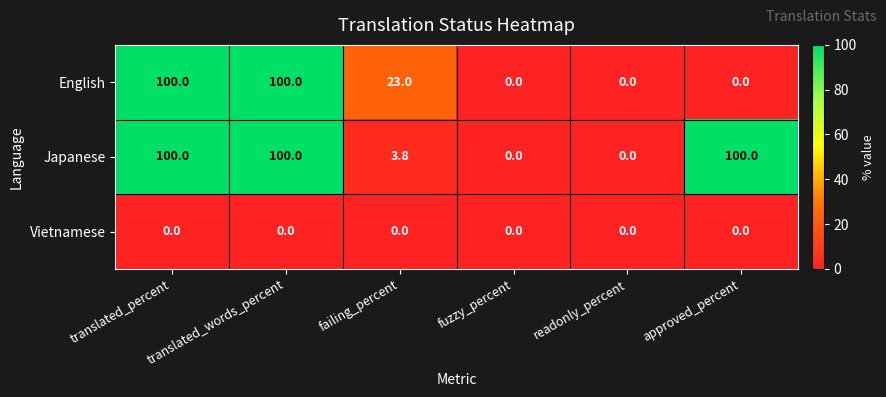

Rank the series at failing_percent from lowest to highest value.

Vietnamese, Japanese, English